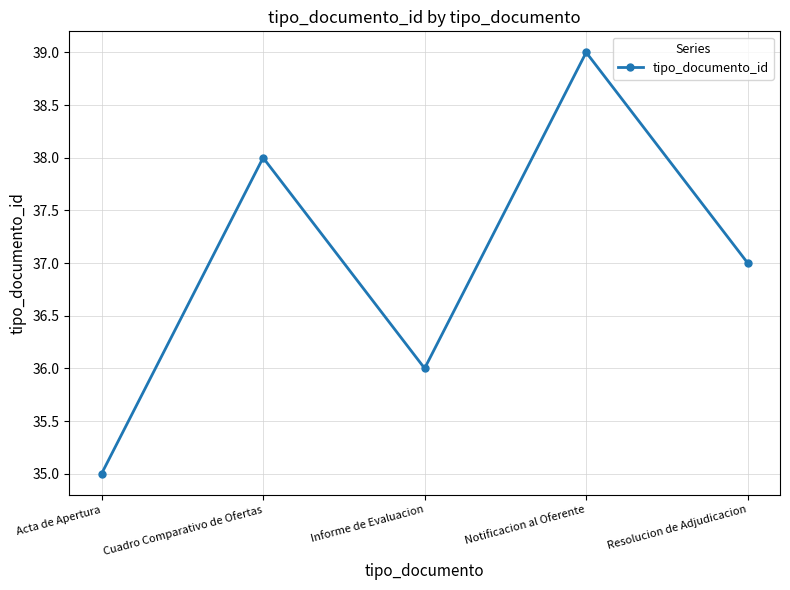

What is the label of the 2nd point from the left?

Cuadro Comparativo de Ofertas